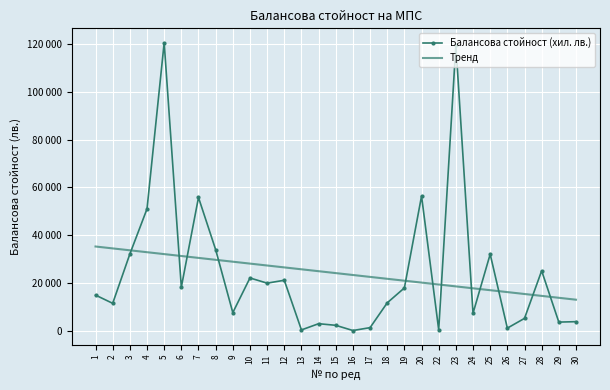

What are all the series names shown in the legend?

Балансова стойност (хил. лв.), Тренд